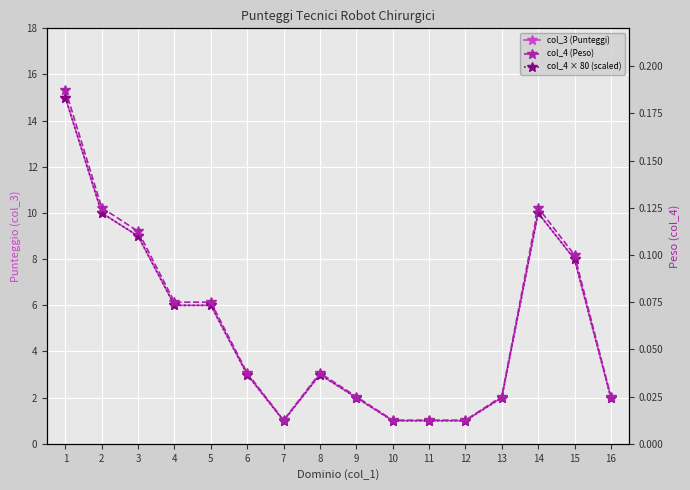

What is the spread (max minus min) of values at 1?

14.8